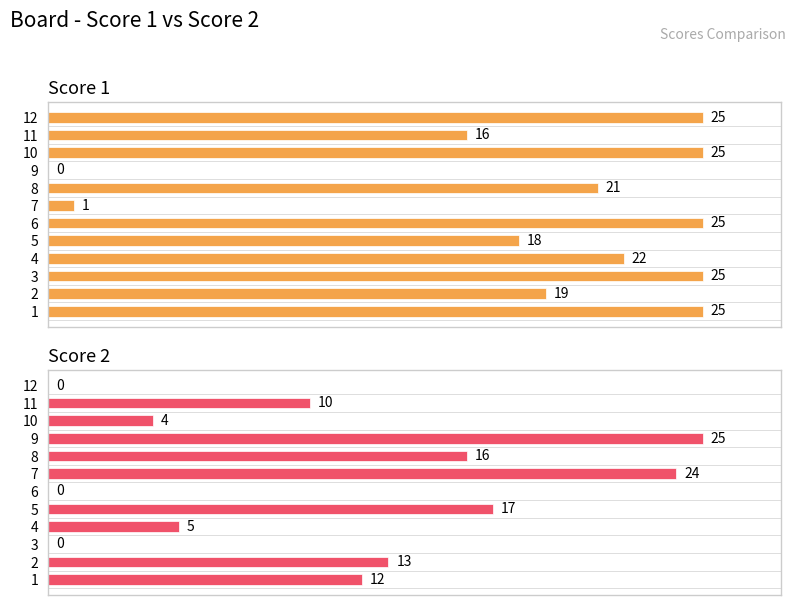

The value of Score 1 at 6 is 37. True or false?

False